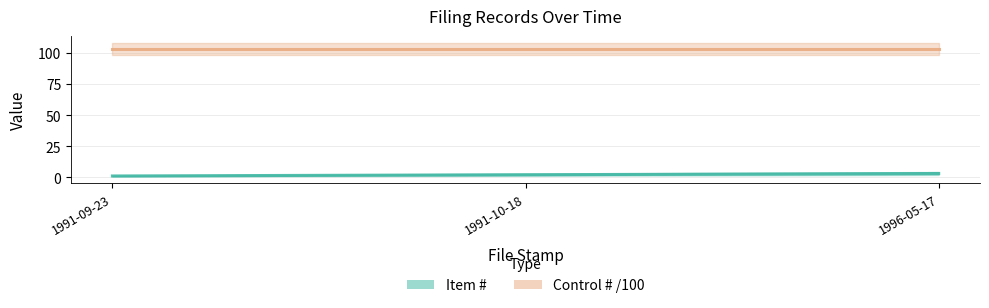

True or false: the data shows 1 at 1991-09-23.

True